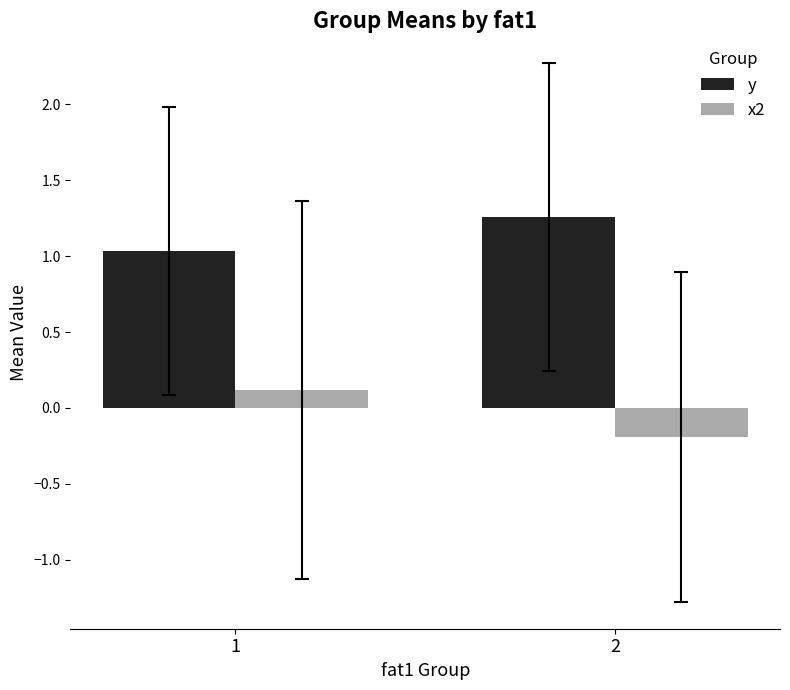

The value of y at 2 is 2.1. True or false?

False